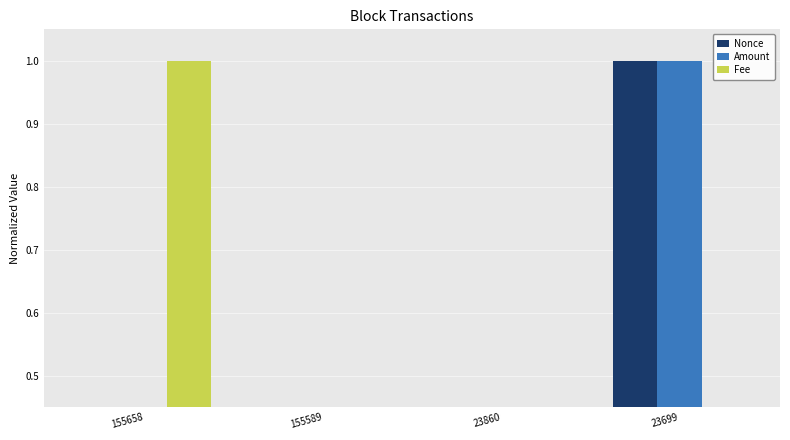

What is the sum of all Nonce values?

1.0